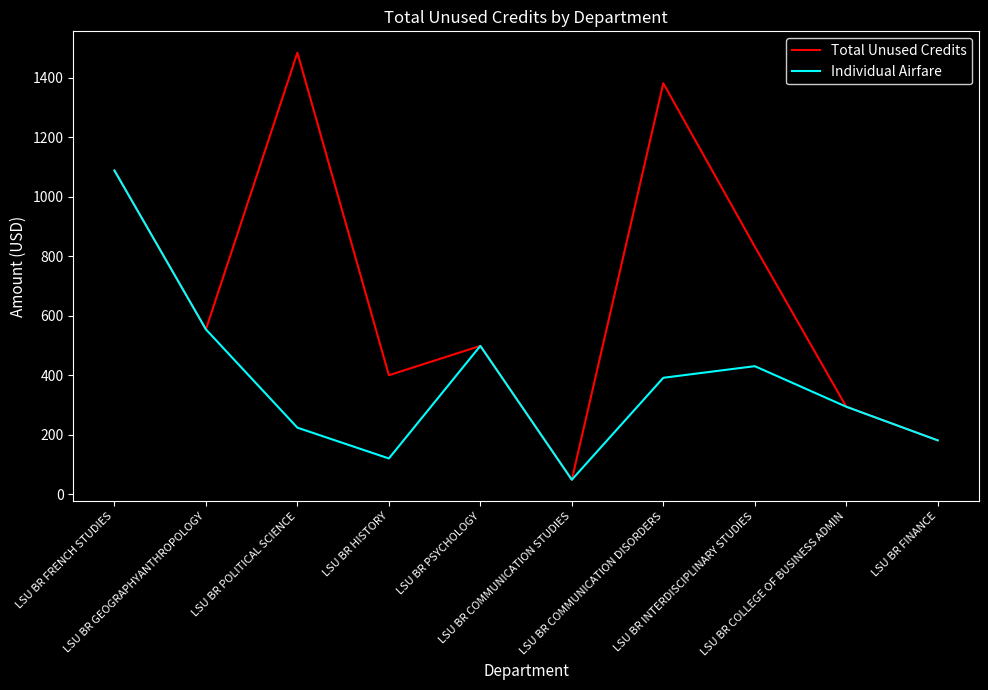

The Total Unused Credits series shows 239.1 at LSU BR INTERDISCIPLINARY STUDIES. True or false?

False